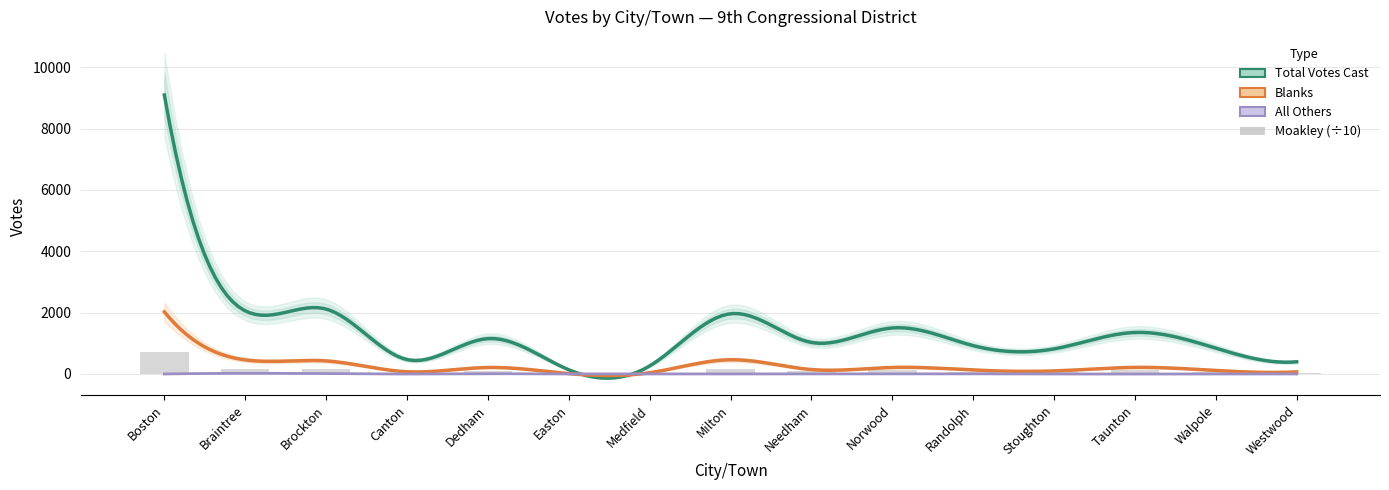

True or false: All Others has a value of 0 at Stoughton.

True